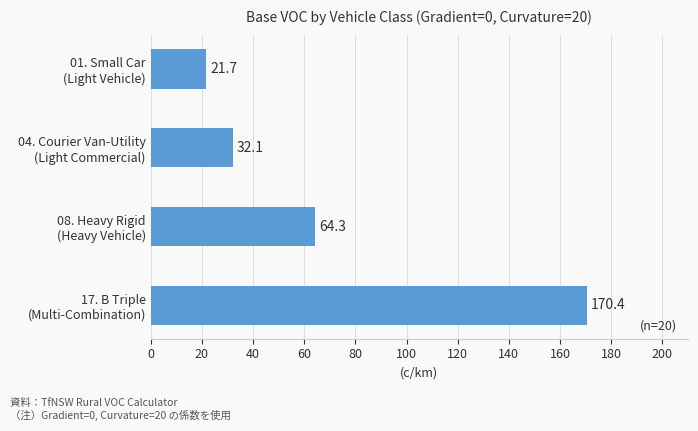

What is the value of the 4th bar from the top?

170.4